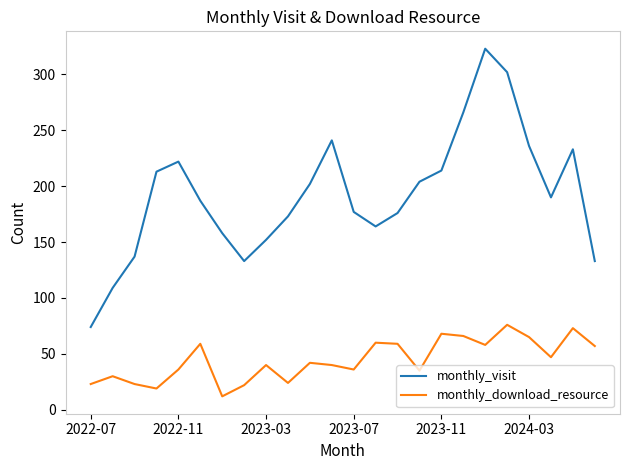

True or false: monthly_visit and monthly_download_resource cross at least once.

False